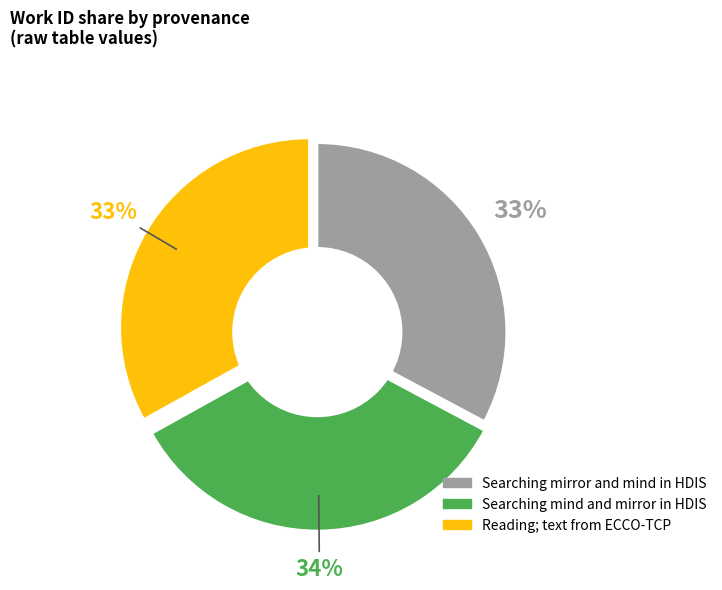

Does any single category account for the majority?

No